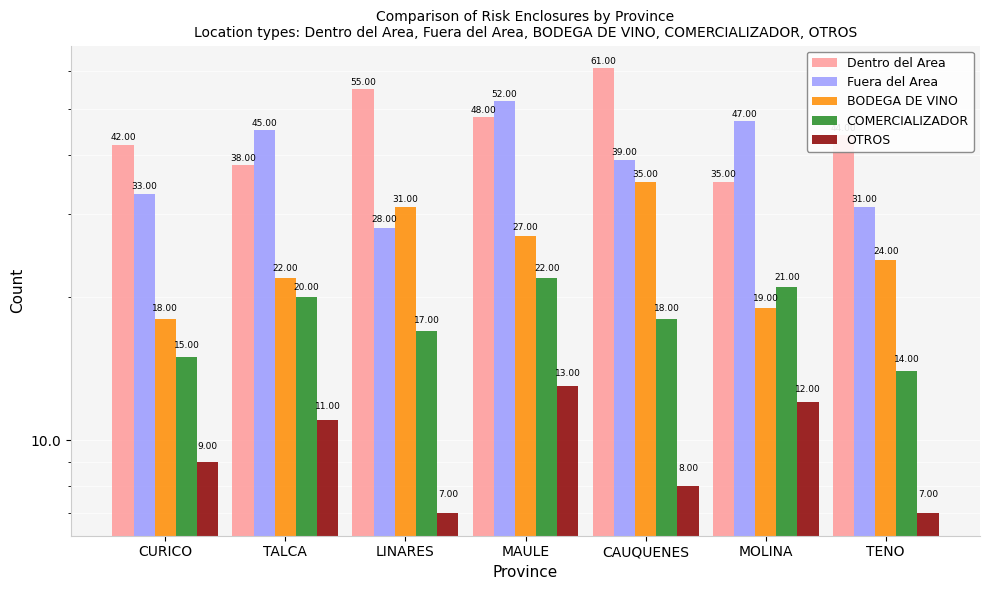

Reading right to left, what are all the values shown in this chart?

Dentro del Area: 44	35	61	48	55	38	42
Fuera del Area: 31	47	39	52	28	45	33
BODEGA DE VINO: 24	19	35	27	31	22	18
COMERCIALIZADOR: 14	21	18	22	17	20	15
OTROS: 7	12	8	13	7	11	9